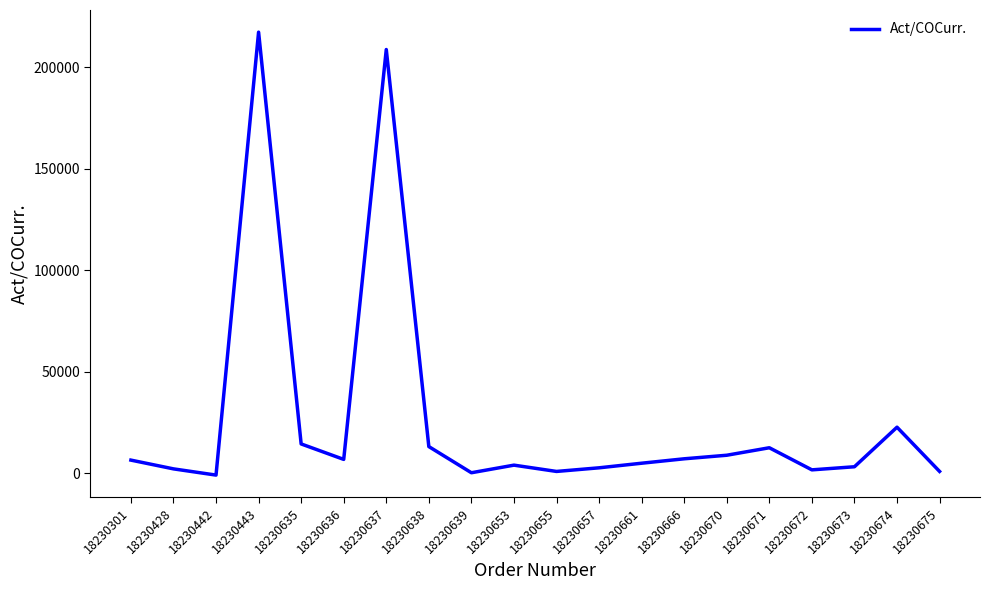

What is the greatest value displayed?

217271.8